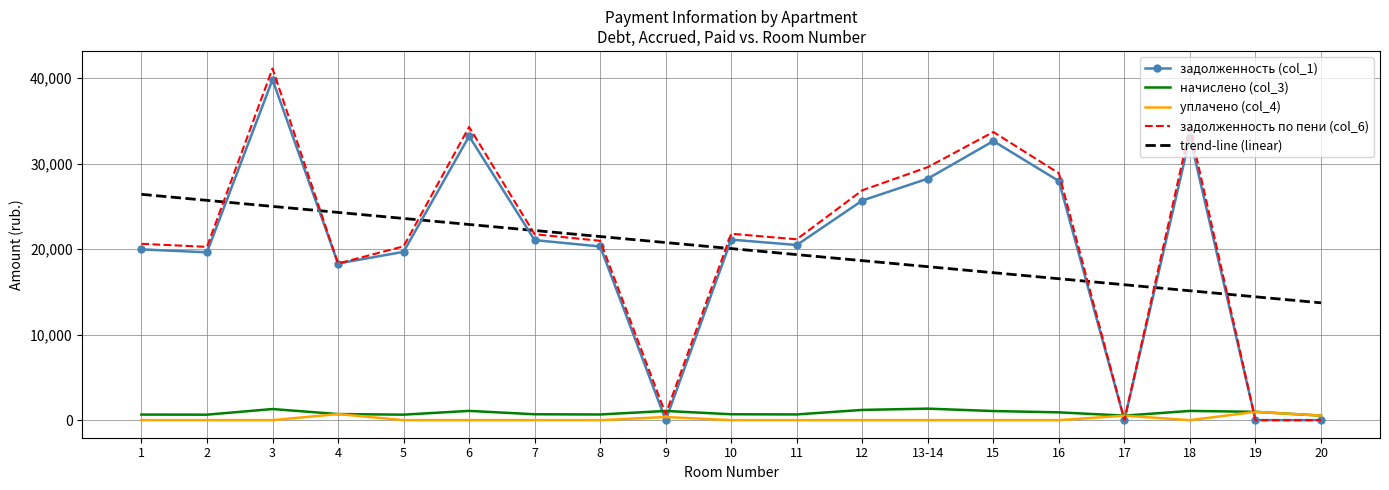

Count the number of categories in the chart.

19